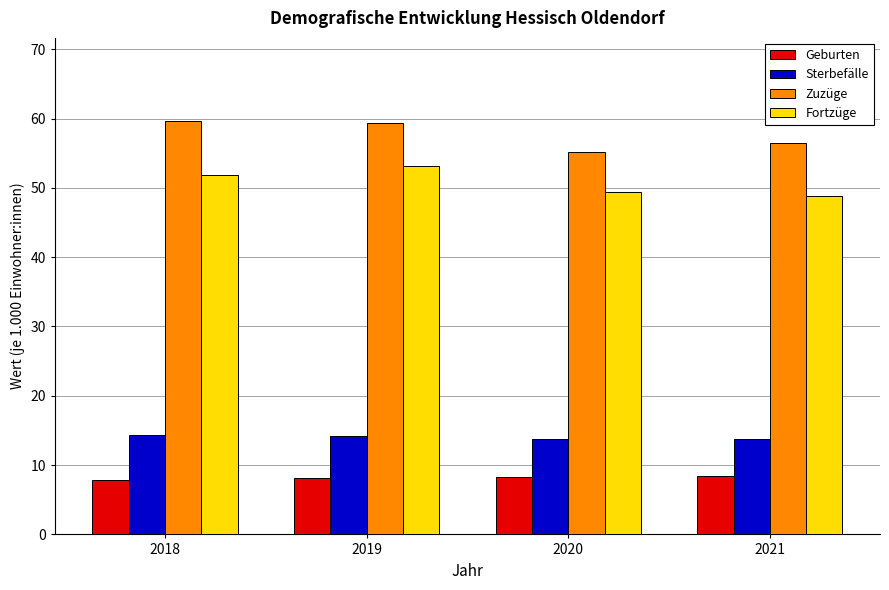

What is the spread (max minus min) of values at 2020?

46.9